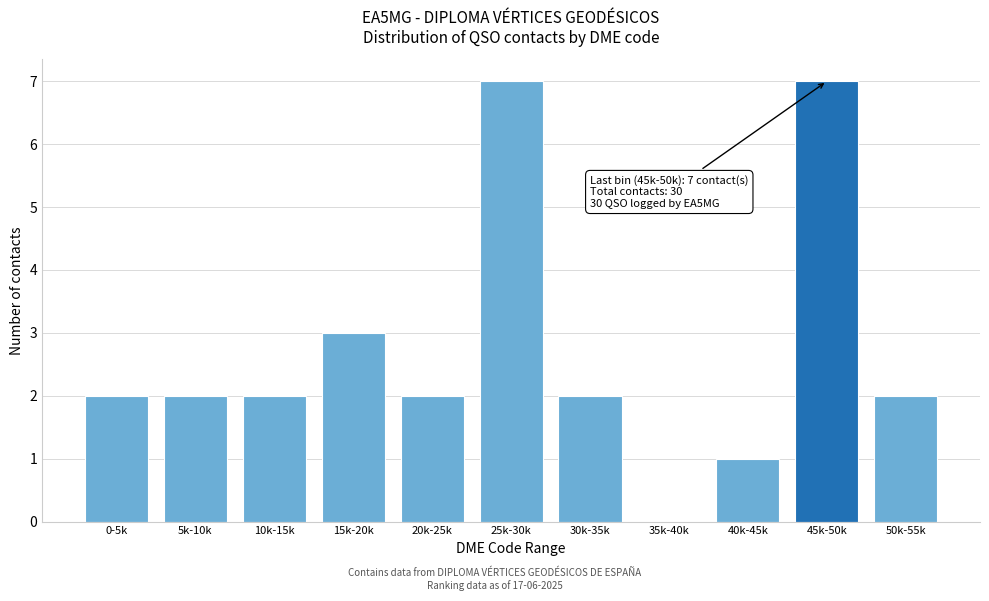

Reading left to right, list all the values displayed in this chart.

0-5k=2	5k-10k=2	10k-15k=2	15k-20k=3	20k-25k=2	25k-30k=7	30k-35k=2	35k-40k=0	40k-45k=1	45k-50k=7	50k-55k=2